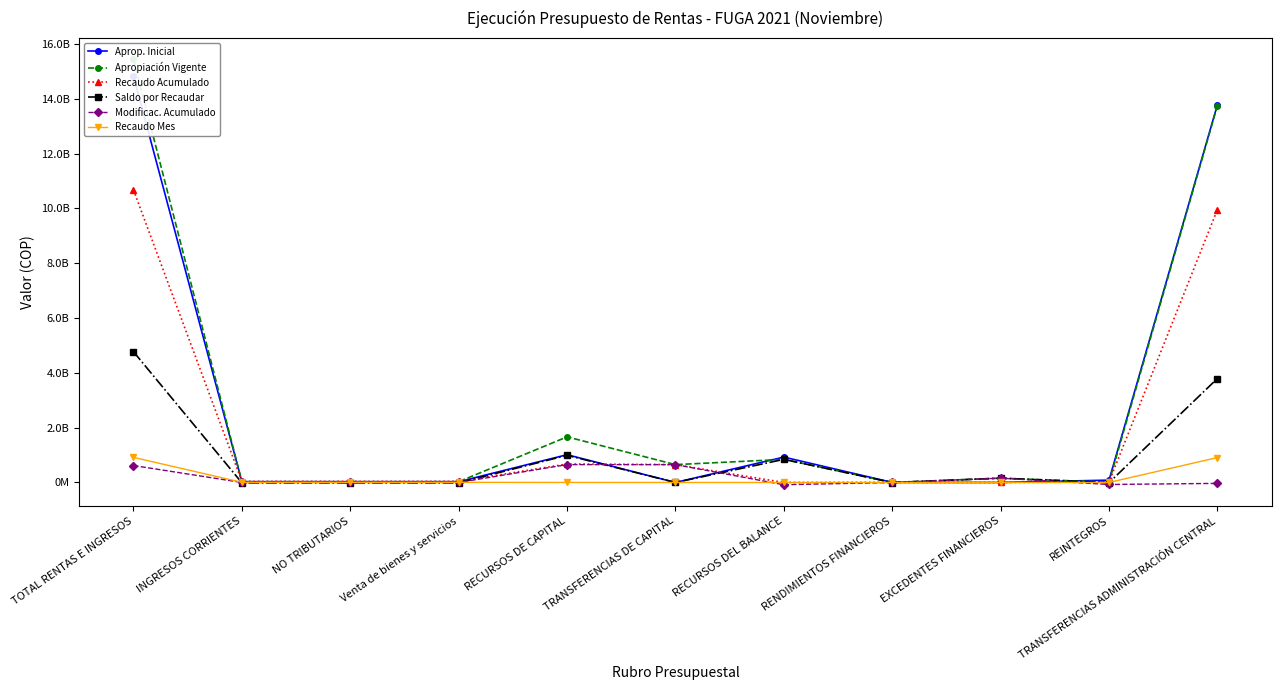

What is the smallest value displayed?

-83351841